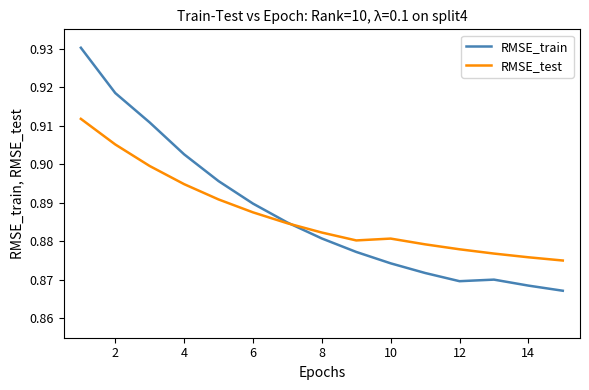

After their last crossing, which series has the higher values: RMSE_train or RMSE_test?

RMSE_test